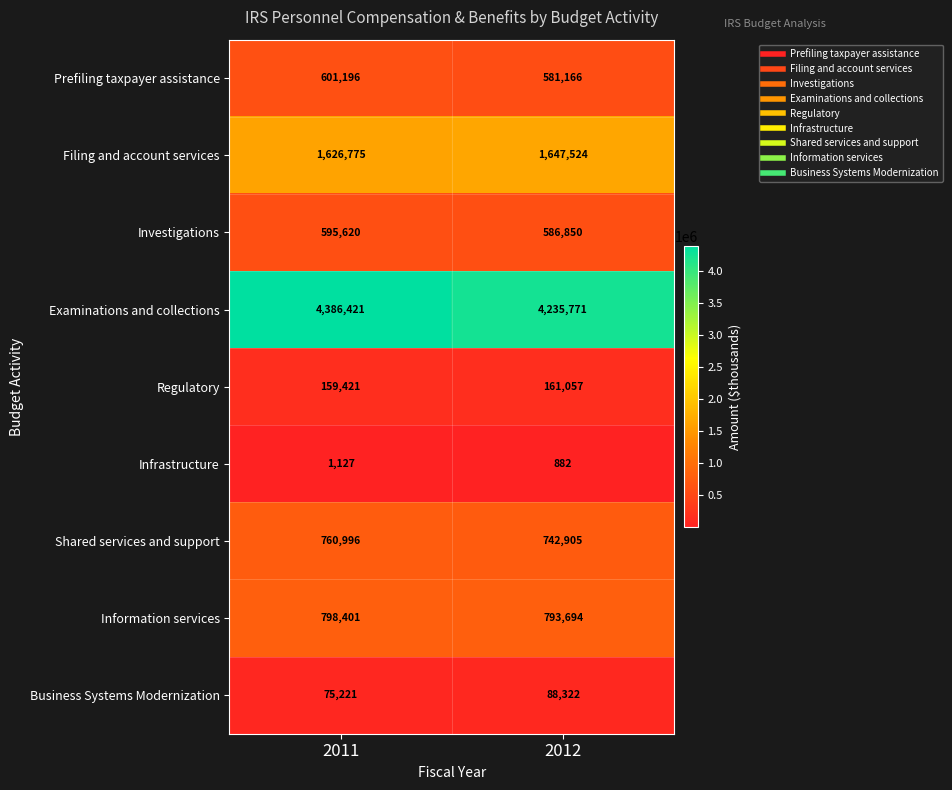

Which series changed the most between 2011 and 2012?

Examinations and collections